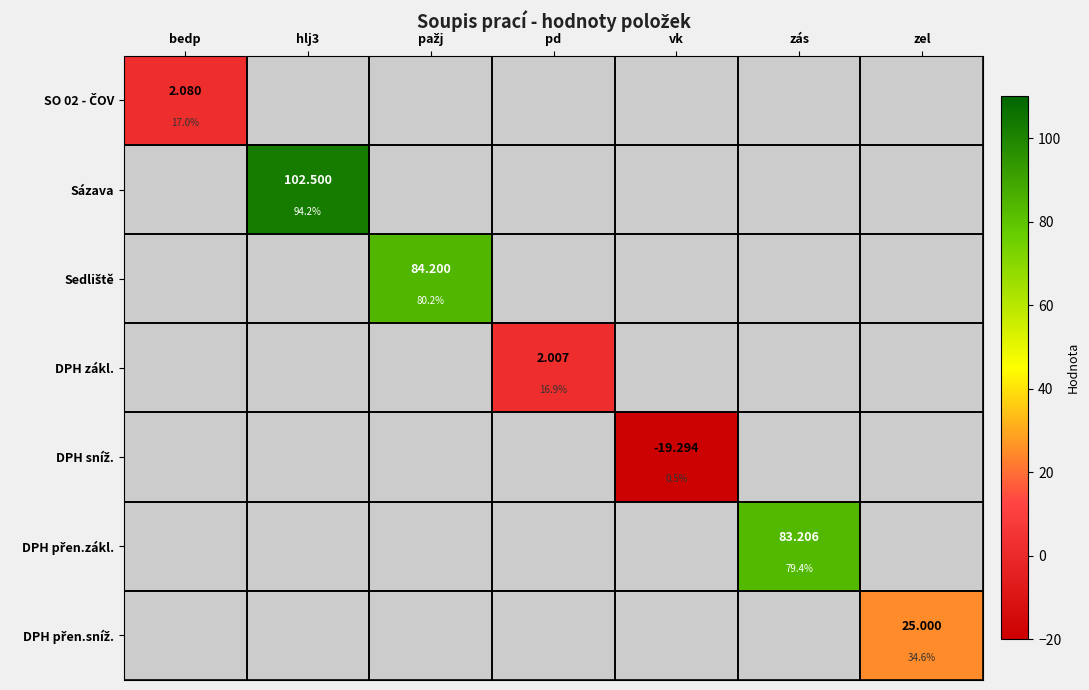

How many distinct data groups are displayed?

7